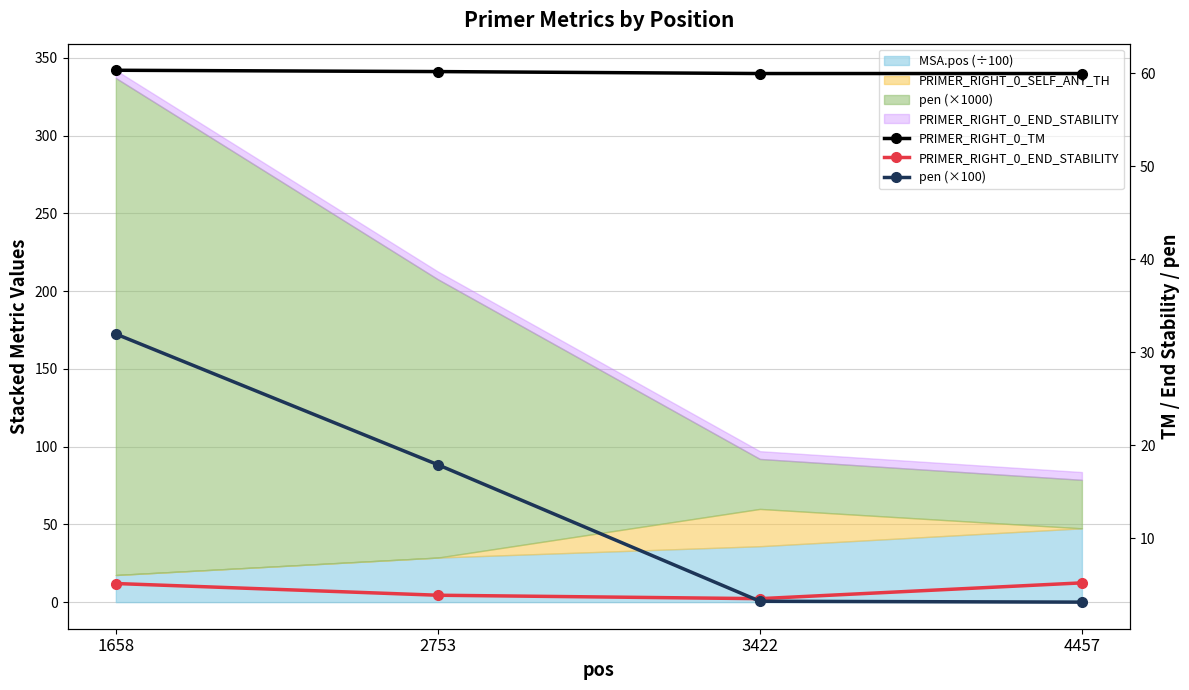

How many values in the pen (×100) series are below 17?

2